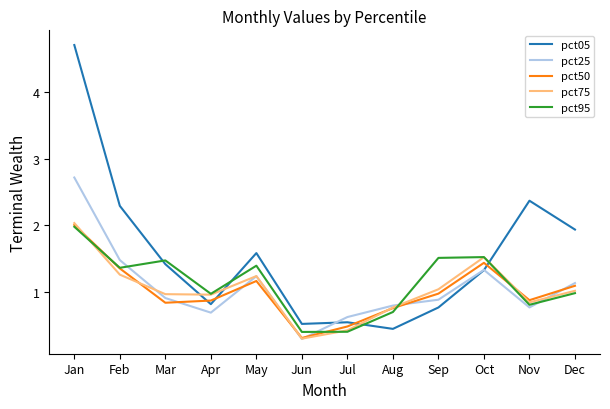

What is the sum of all pct50 values?

12.2